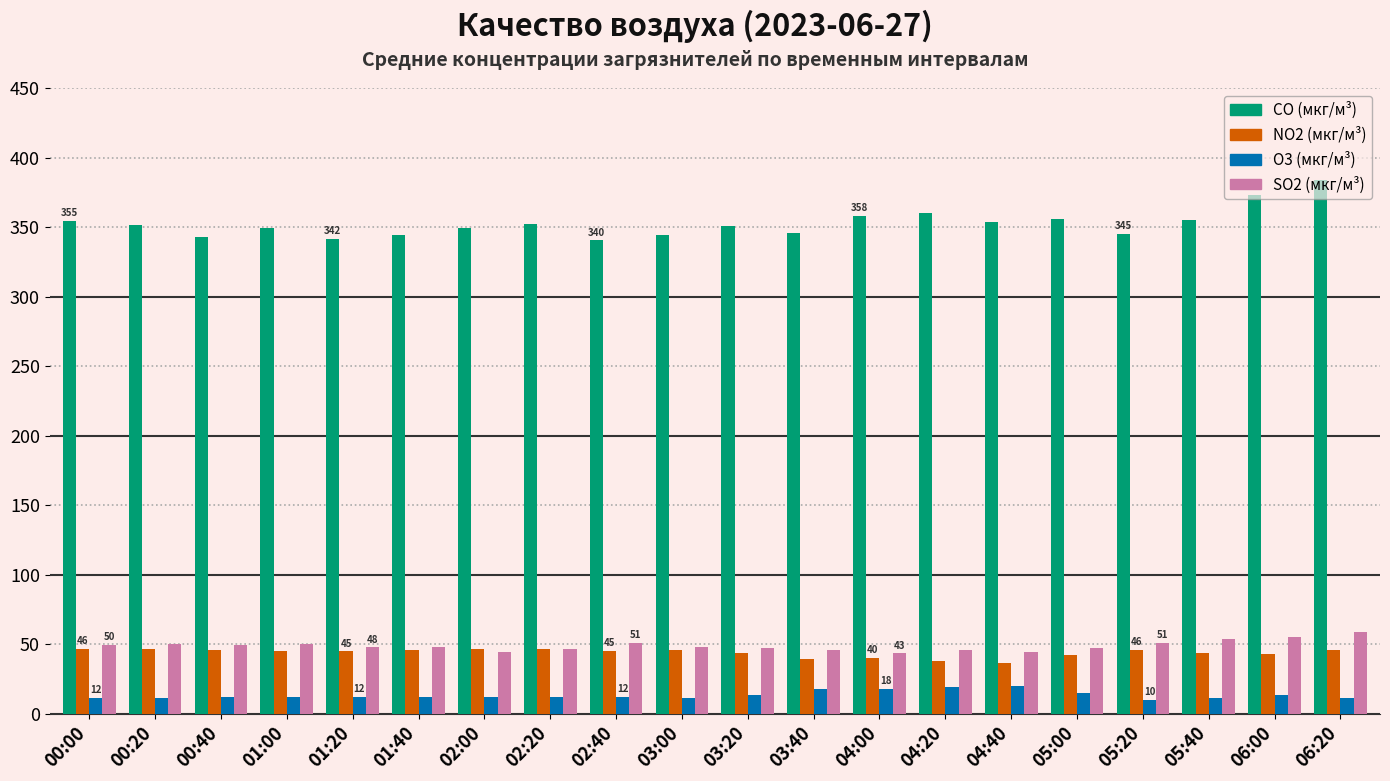

Which series has the largest range (max minus min)?

CO (мкг/м³)